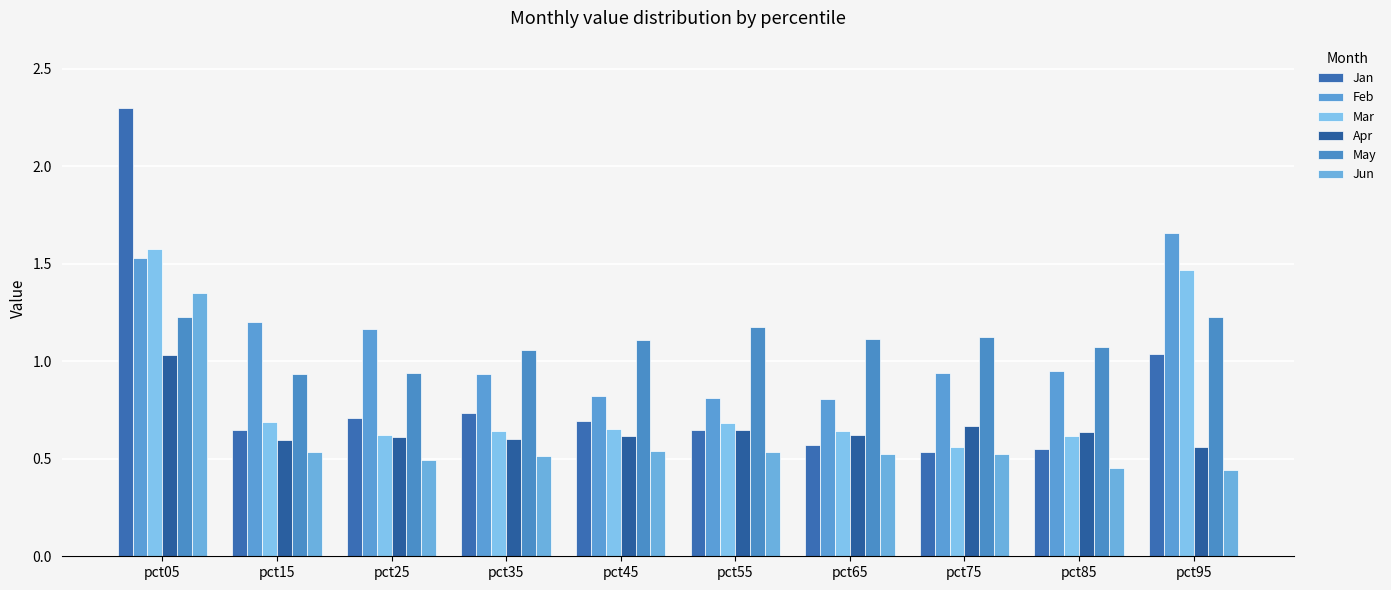

Between pct25 and pct65, which series saw the biggest shift?

Feb